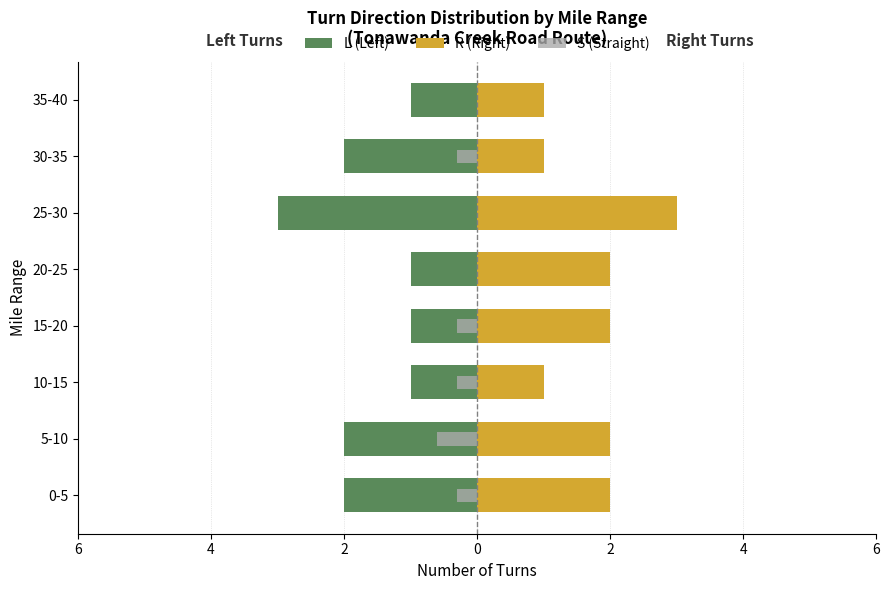

How many bars are there in each group?

3